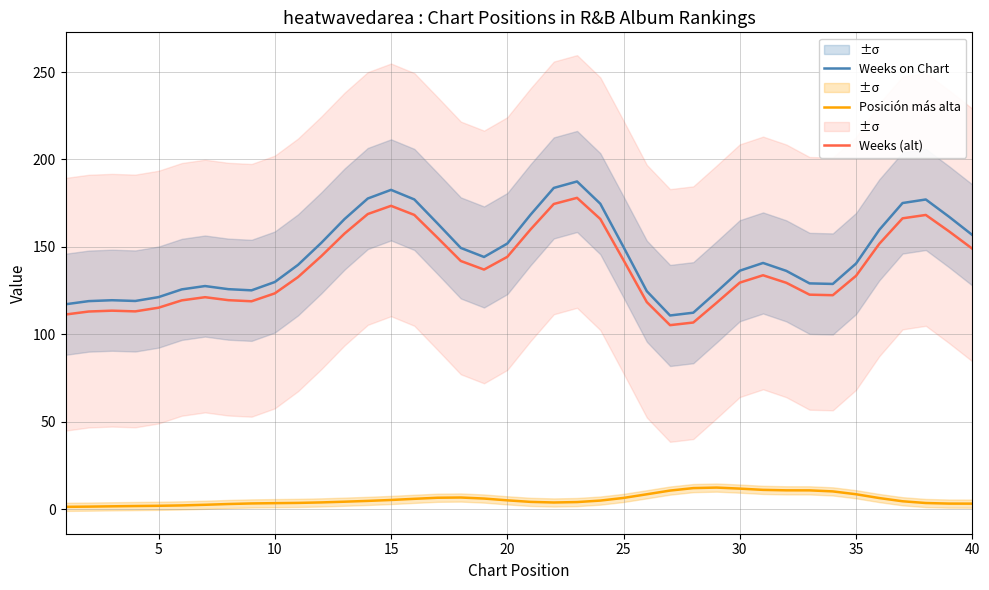

What are all the series names shown in the legend?

Weeks on Chart, Posición más alta, Weeks (alt)